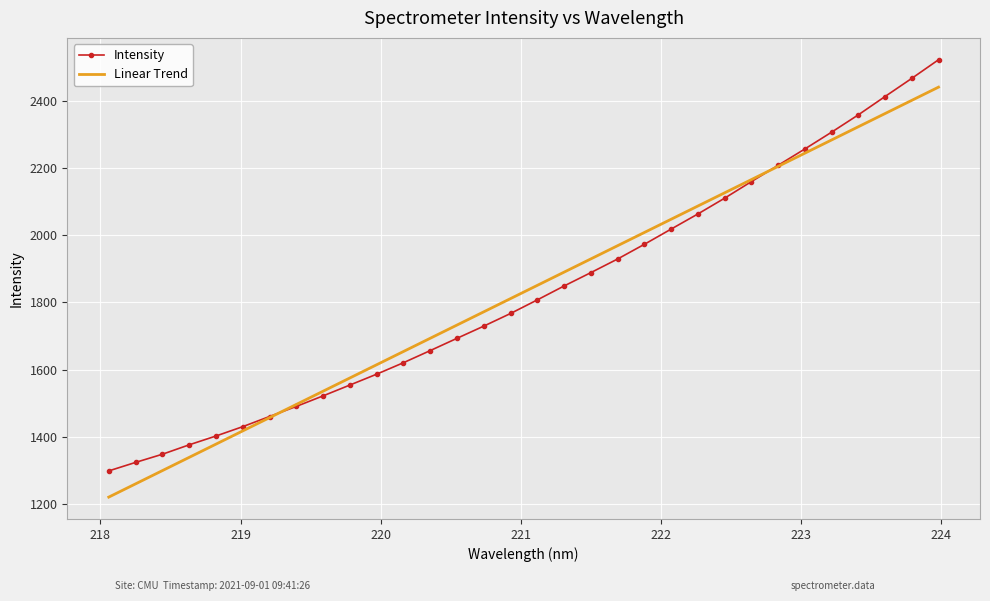

Which series has the widest spread of values?

Intensity